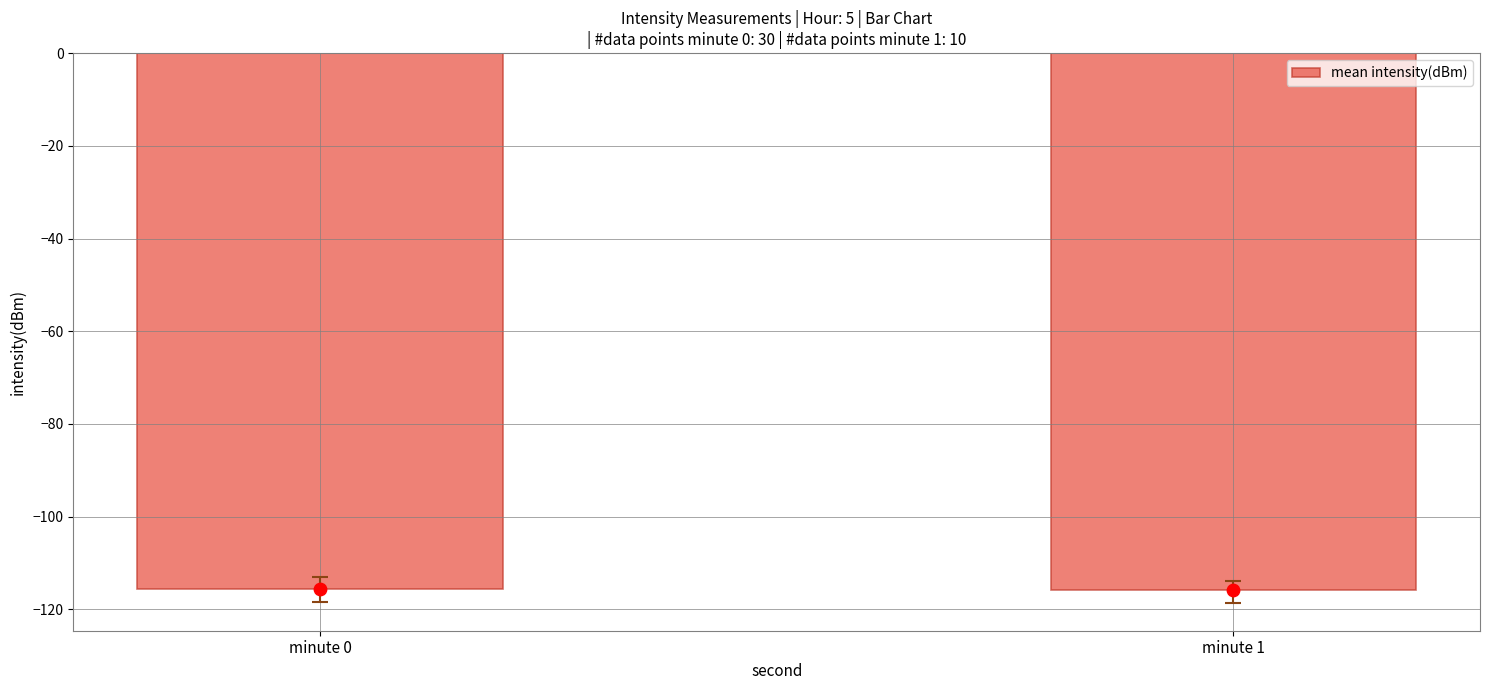

What is the change in value from minute 0 to minute 1?

-0.2